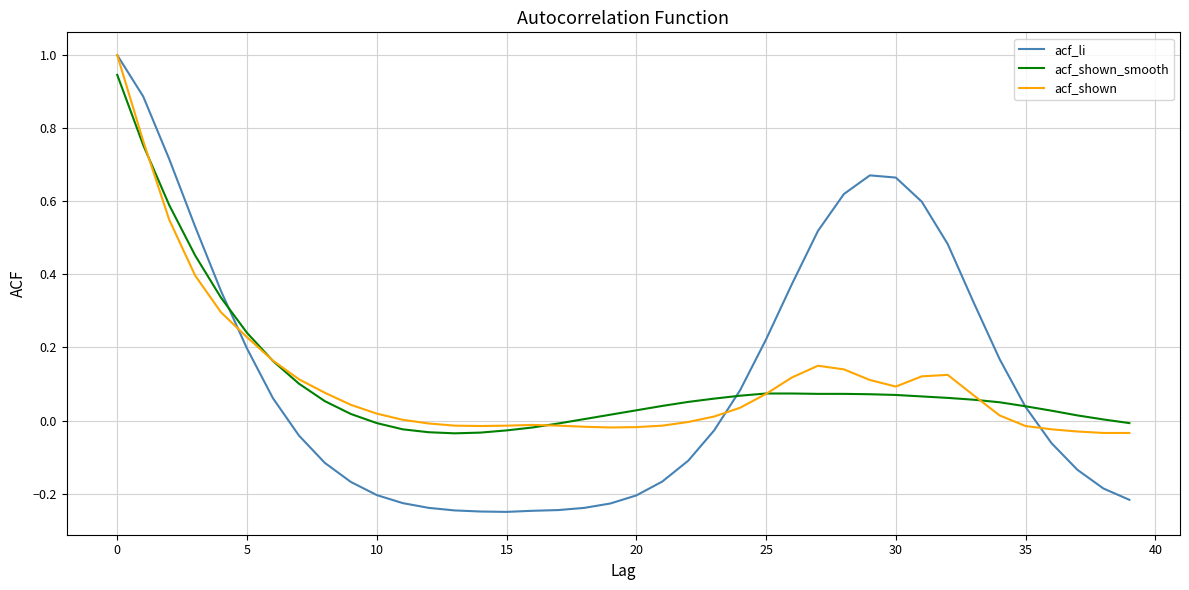

How many values in acf_li are below zero?

21